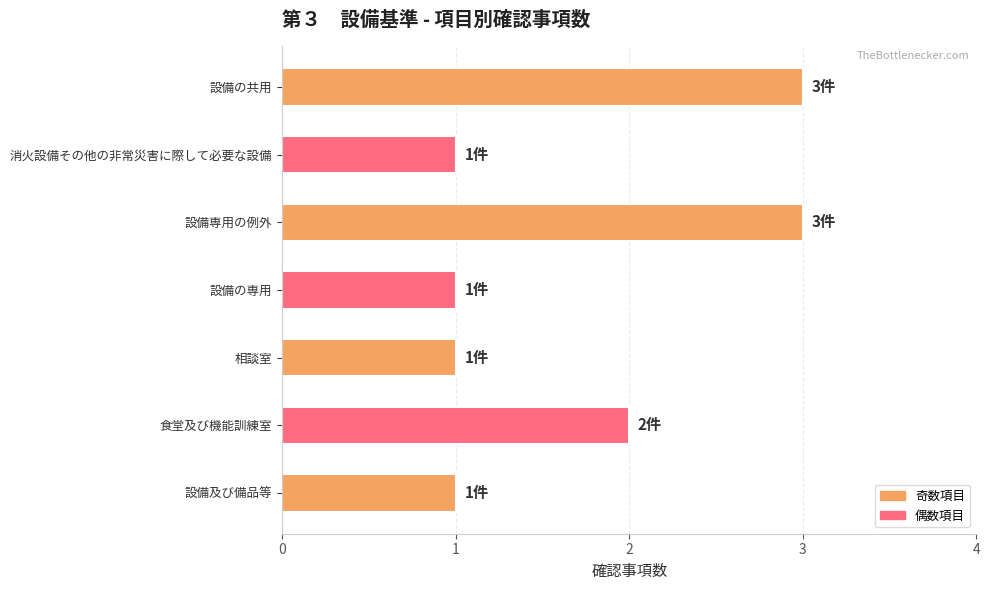

Reading top to bottom, transcribe all the data shown in this chart.

設備の共用=3	消火設備その他の非常災害に際して必要な設備=1	設備専用の例外=3	設備の専用=1	相談室=1	食堂及び機能訓練室=2	設備及び備品等=1